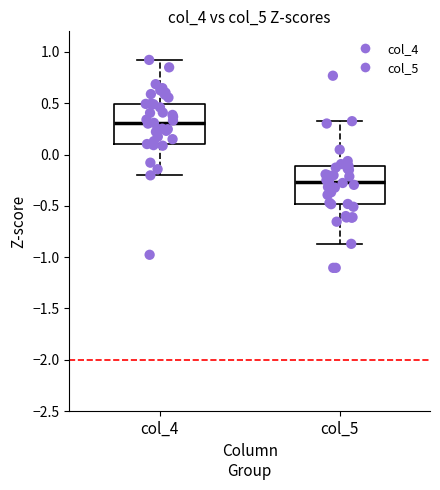

Reading left to right, read every box against the y-axis: the position of its median line, the range the box covers, and the ends of its whiskers. The values are not printed on the chart, so give them approximately, as read against the axis.

col_4: median 0.30, box 0.10 to 0.50, whiskers -0.20 to 0.90
col_5: median -0.25, box -0.50 to -0.10, whiskers -0.85 to 0.30